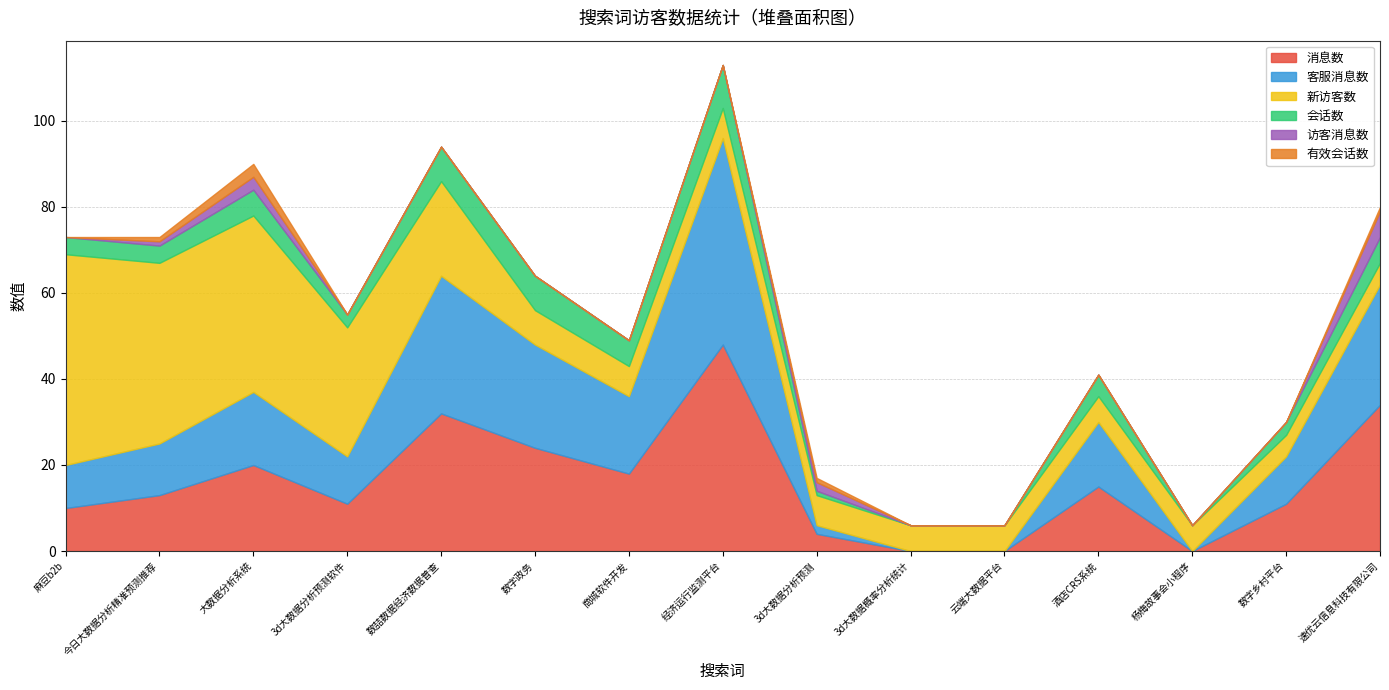

How many positive values does the 访客消息数 series have?

4